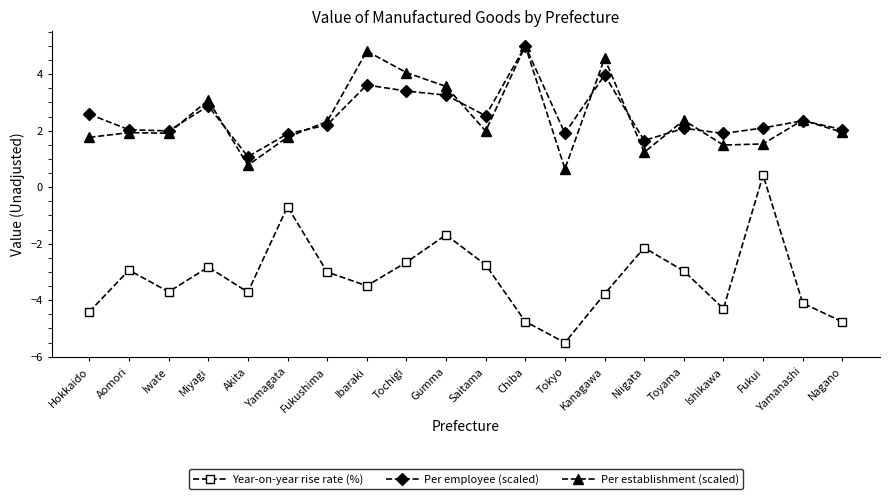

Which series has the largest range (max minus min)?

Year-on-year rise rate (%)